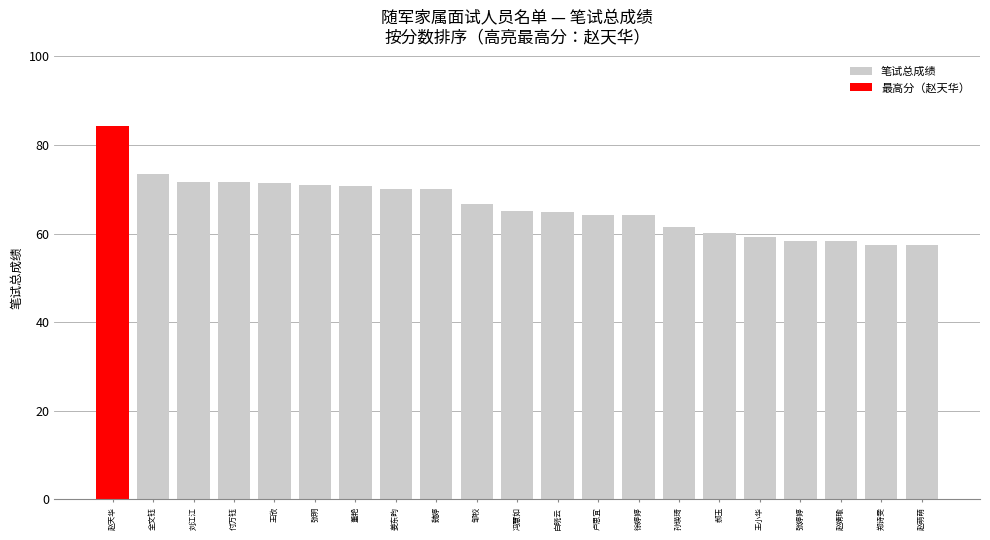

Between 张婷婷 and 张明, which is larger?

张明